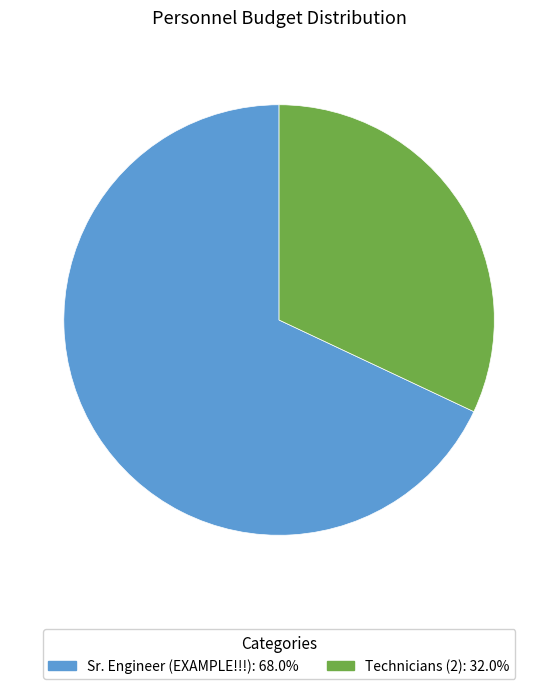

What is the ratio of the value at Technicians (2) to the value at Sr. Engineer (EXAMPLE!!!)?

0.5